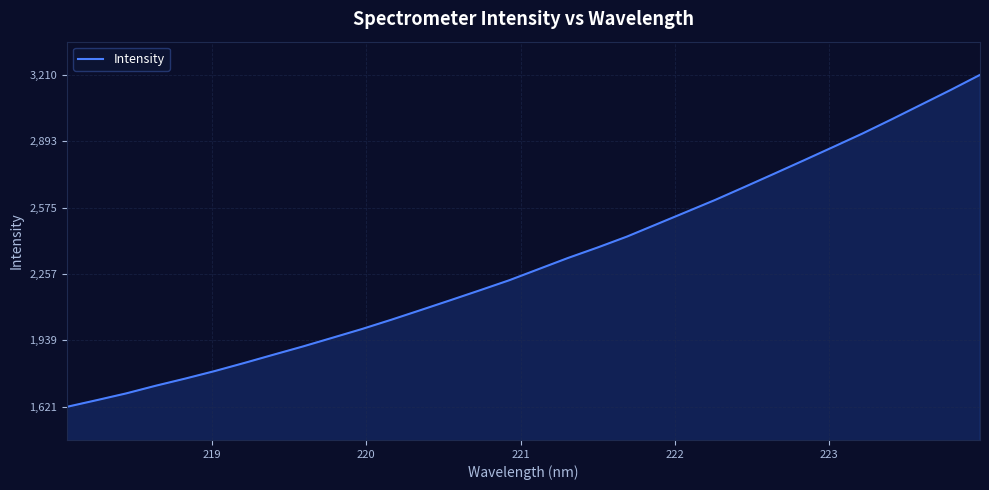

What is the difference between the maximum and minimum values?

1589.3